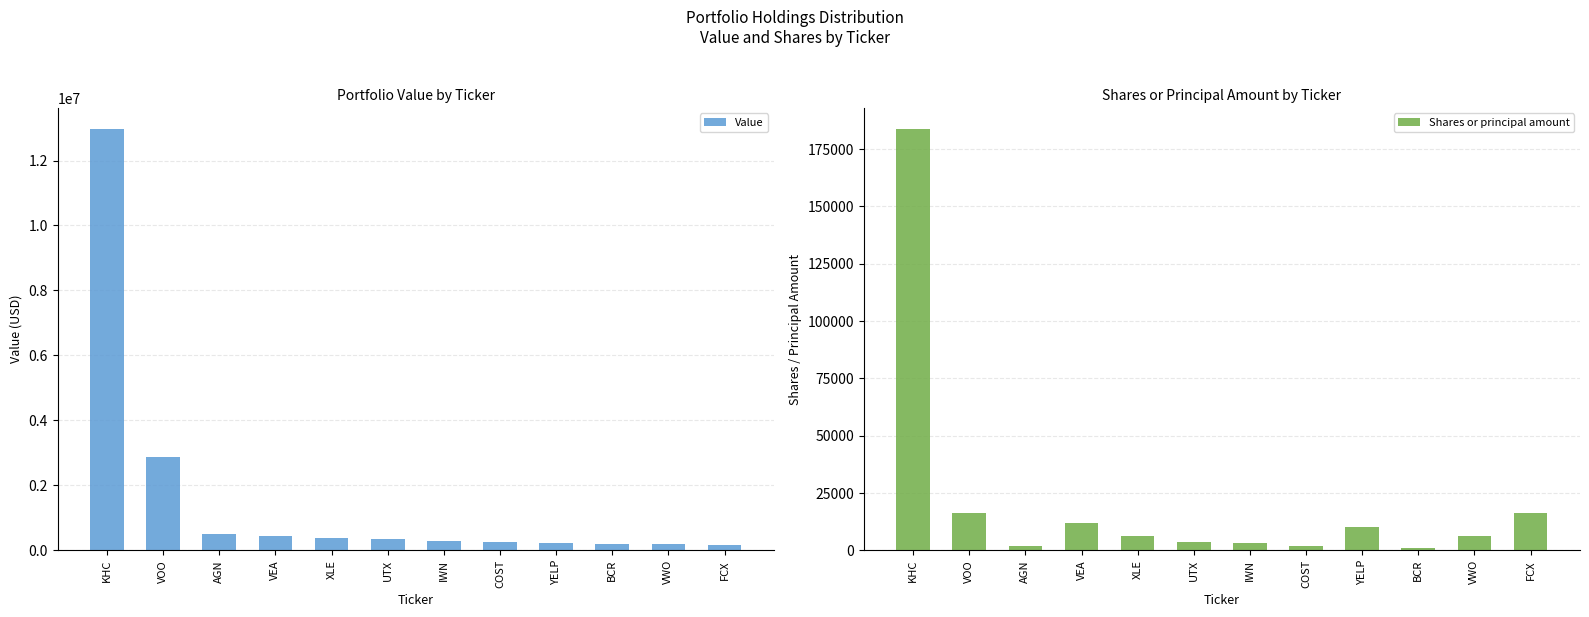

What is the average value of the Value series?

1567833